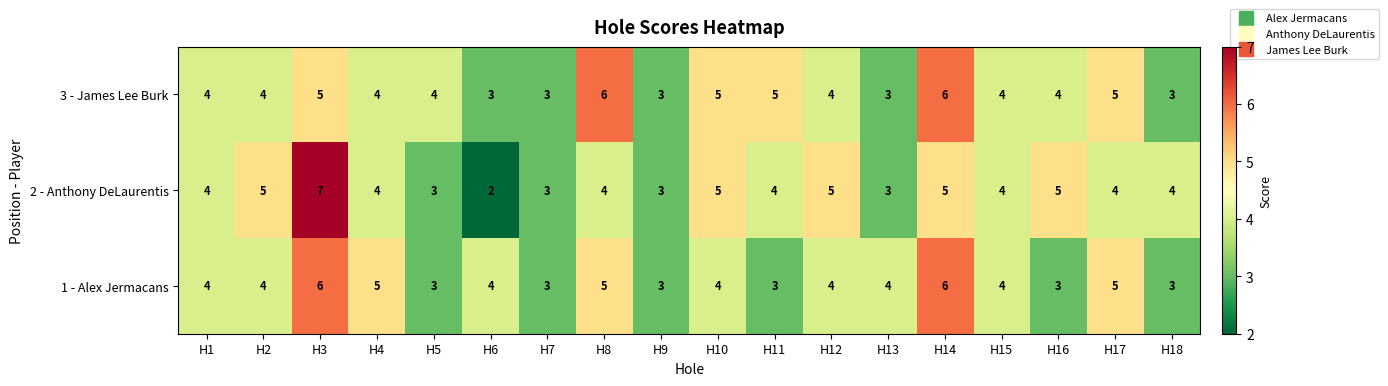

Which series has the largest total across all categories?

3 - James Lee Burk